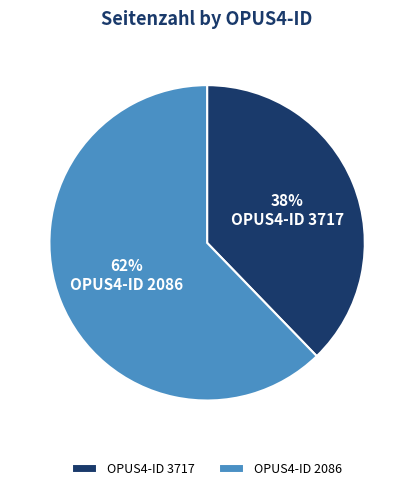

How many slices are in this pie chart?

2